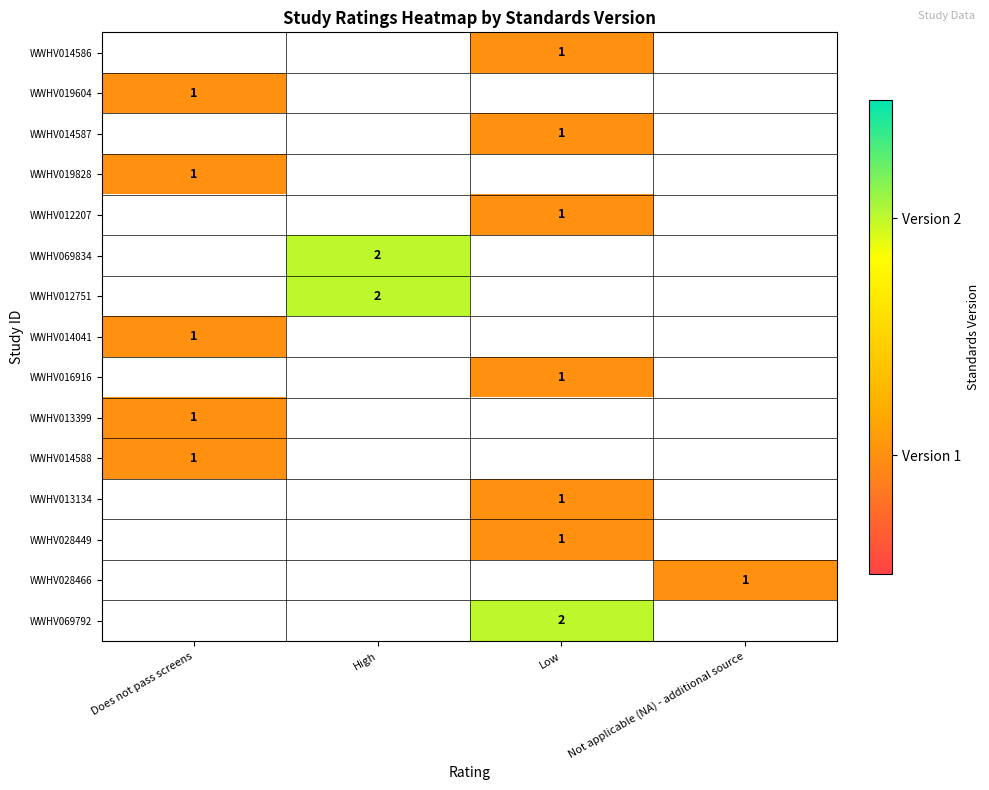

Is it true that WWHV014586 equals 2 at Low?

False